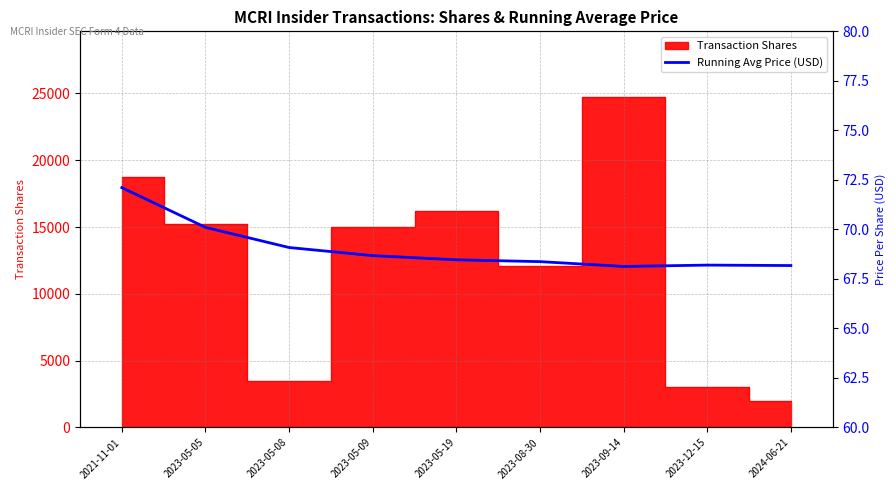

Reading left to right, extract all data points from this chart.

2021-11-01=72.1	2023-05-05=70.1	2023-05-08=69.1	2023-05-09=68.7	2023-05-19=68.5	2023-08-30=68.4	2023-09-14=68.1	2023-12-15=68.2	2024-06-21=68.2